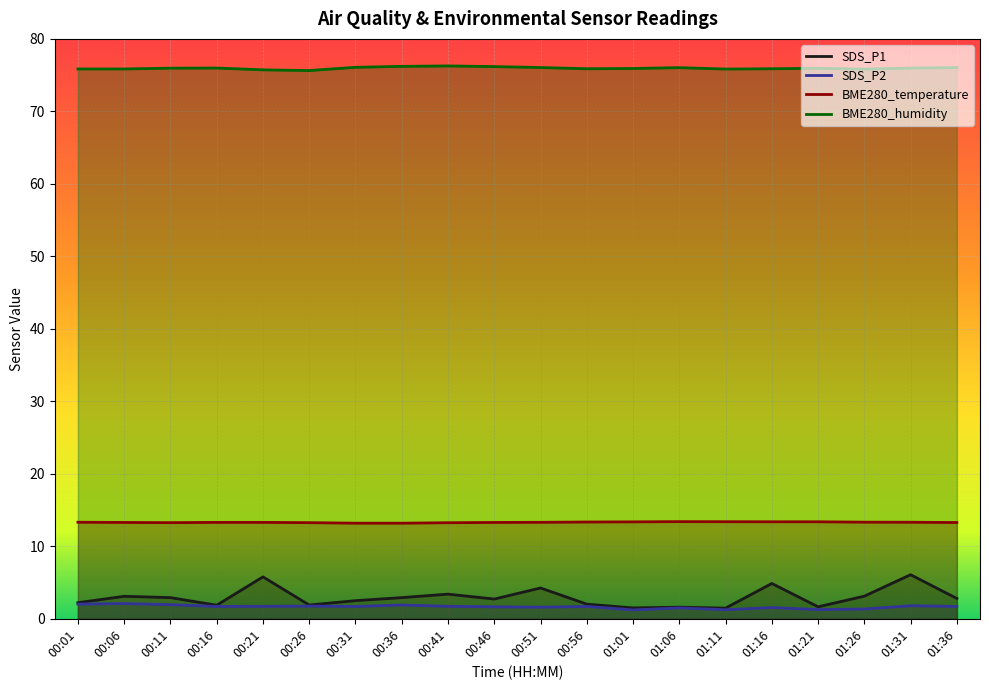

Does the chart display data point markers on the line(s)?

No